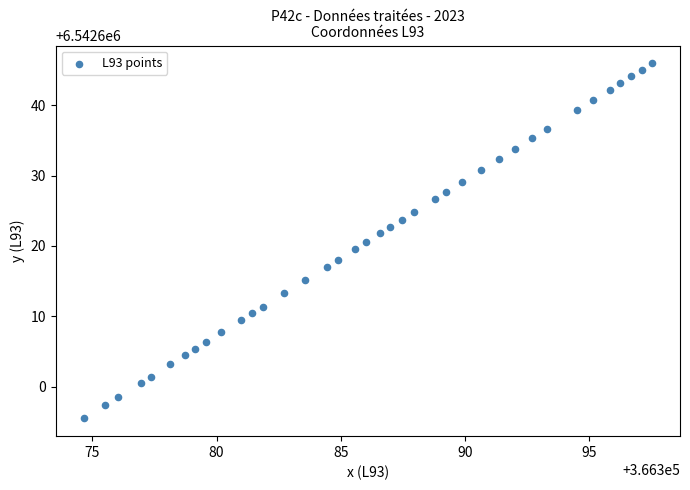

What is the range of X values (max minus min)?

22.8